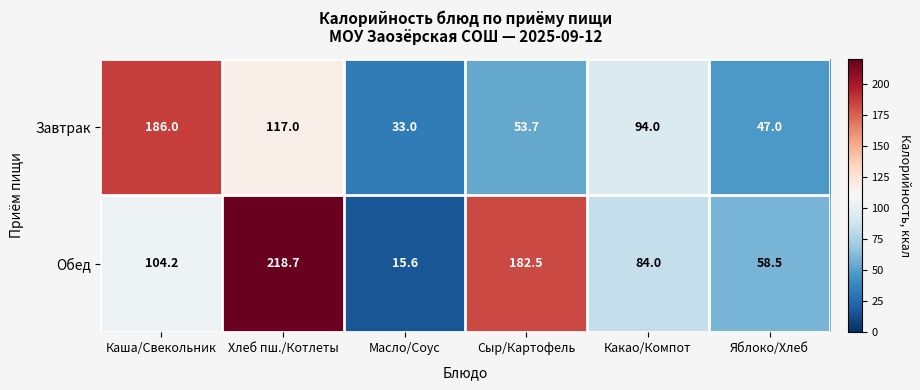

Which series has the widest spread of values?

Обед